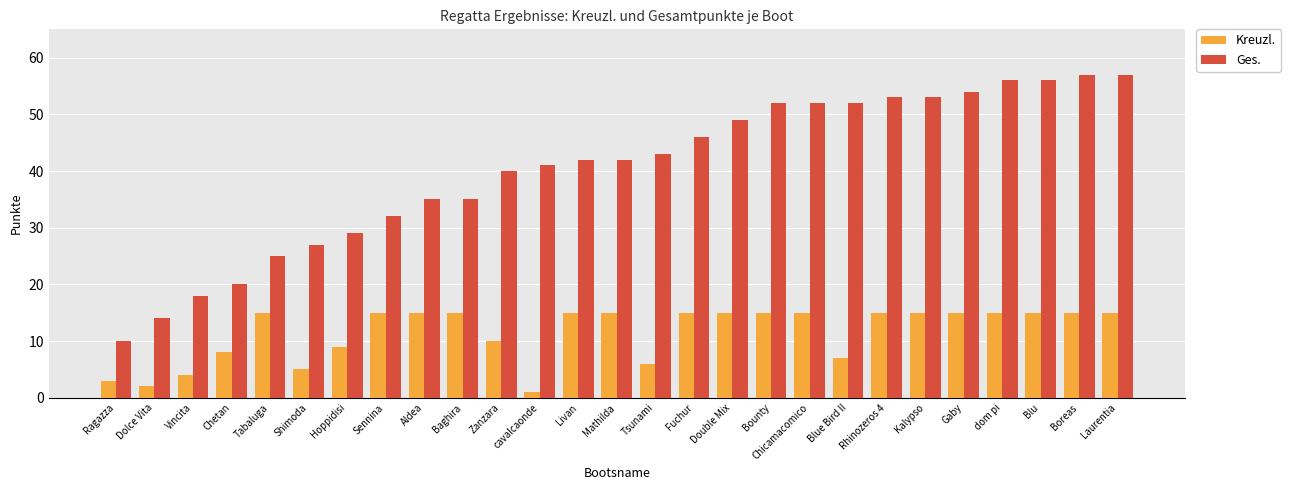

Is the value of Ges. at Tsunami greater than the value of Kreuzl. at Double Mix?

Yes